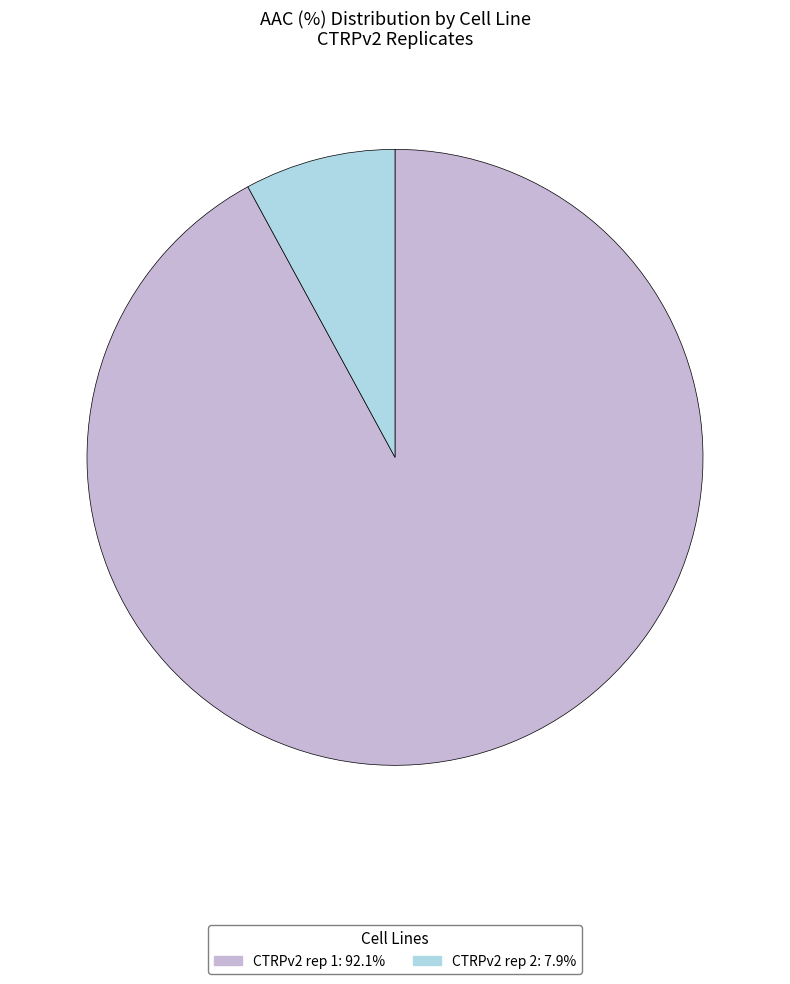

Between CTRPv2 rep 2 and CTRPv2 rep 1, which is larger?

CTRPv2 rep 1